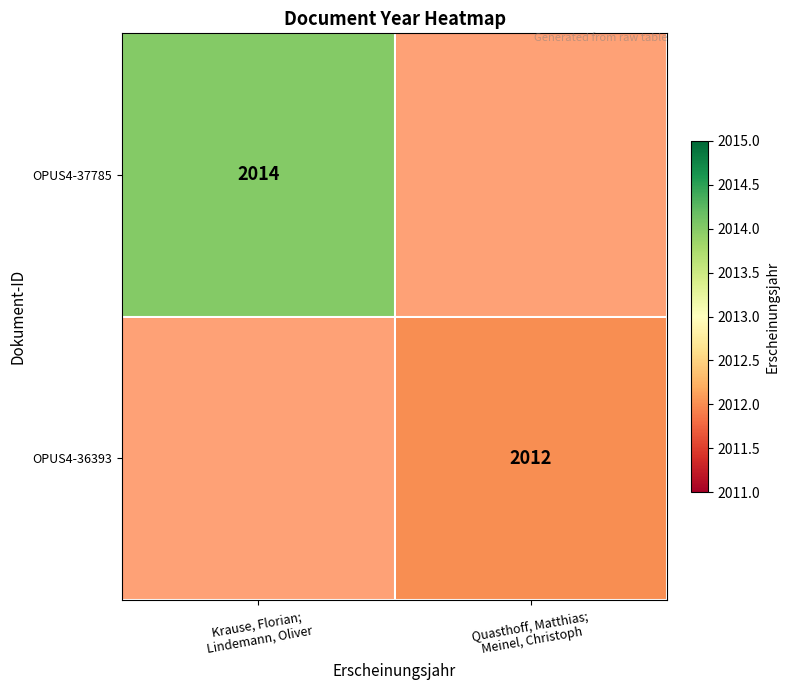

The OPUS4-37785 series shows 2014 at Krause, Florian; Lindemann, Oliver. True or false?

True